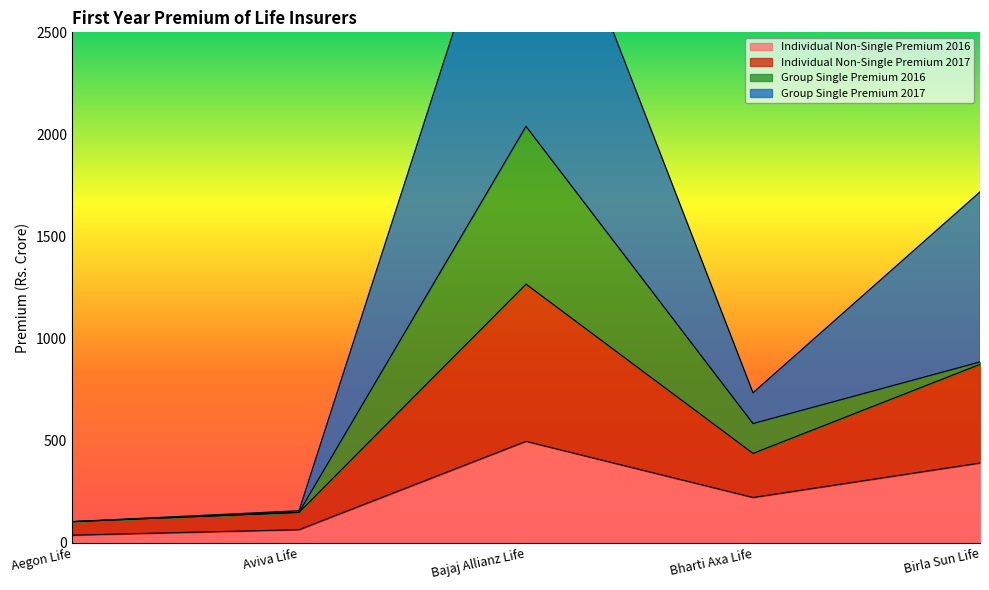

Rank the categories by Individual Non-Single Premium 2016 value from lowest to highest.

Aegon Life, Aviva Life, Bharti Axa Life, Birla Sun Life, Bajaj Allianz Life